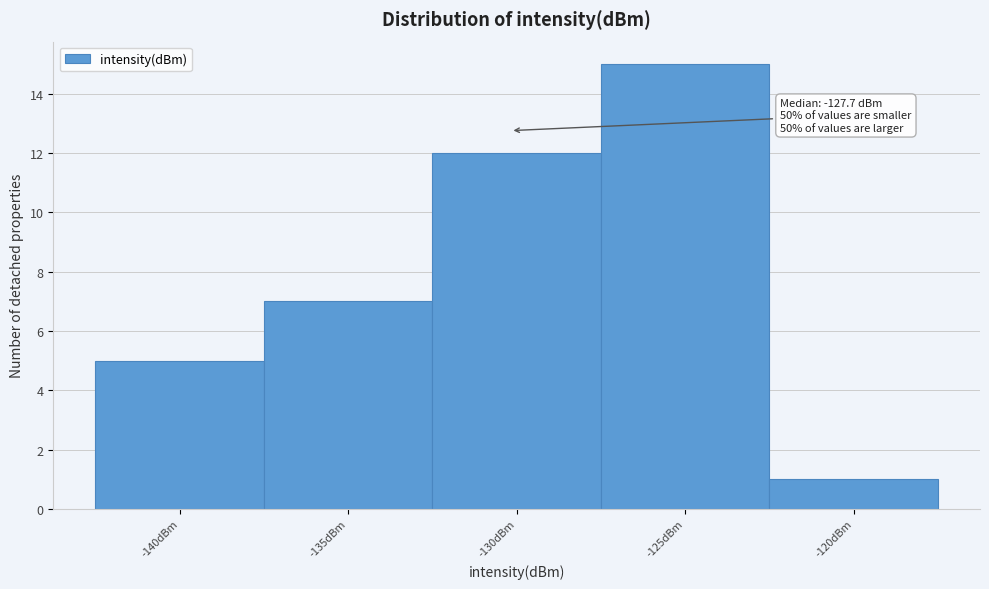

Reading left to right, what are all the values shown in this chart?

5	7	12	15	1